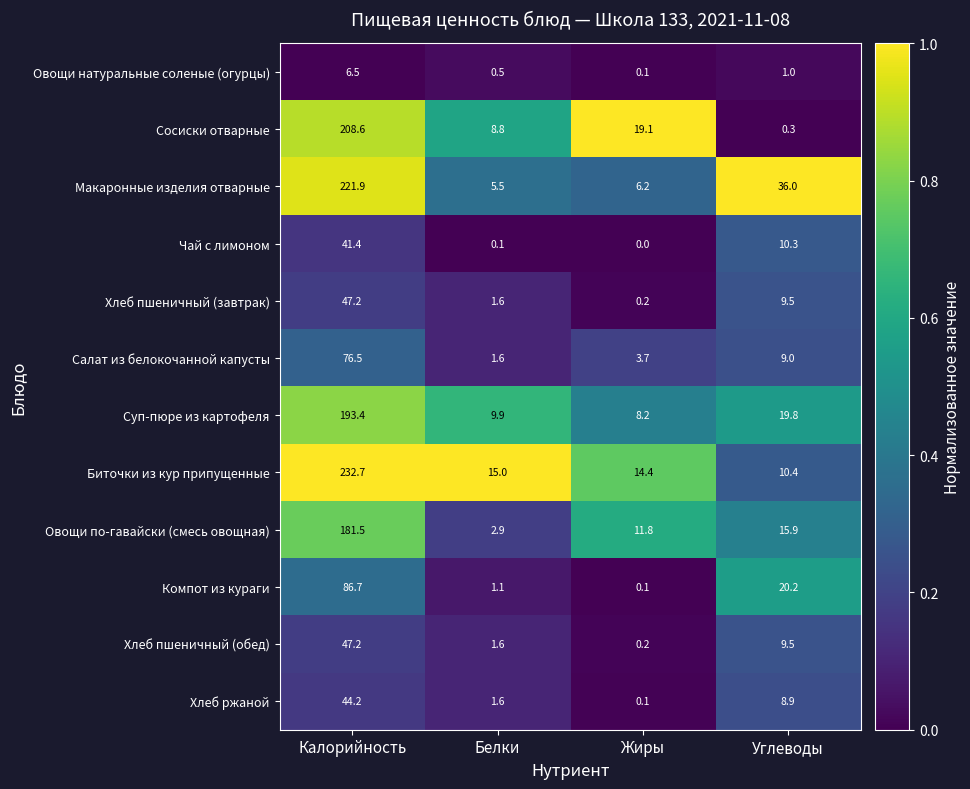

What is the difference between the Хлеб ржаной values at Жиры and Калорийность?

44.1